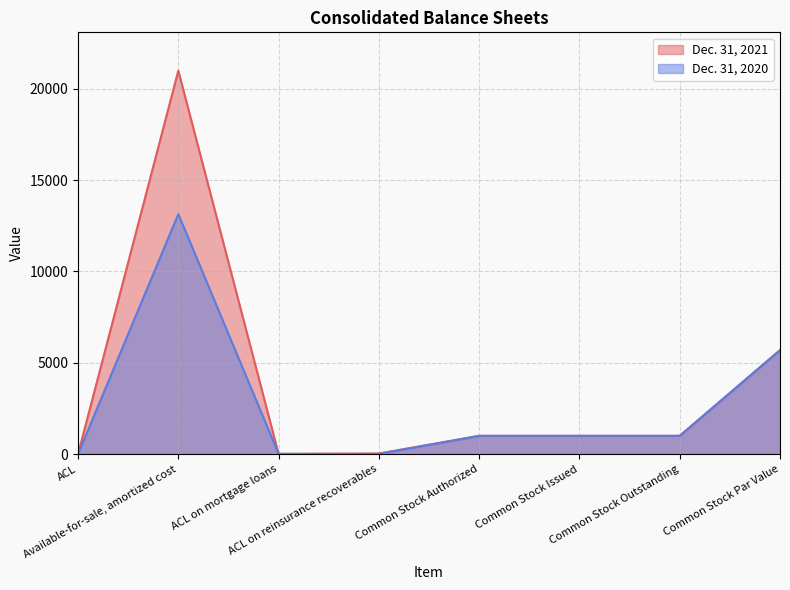

At which category does the chart reach its peak across all series?

Available-for-sale, amortized cost